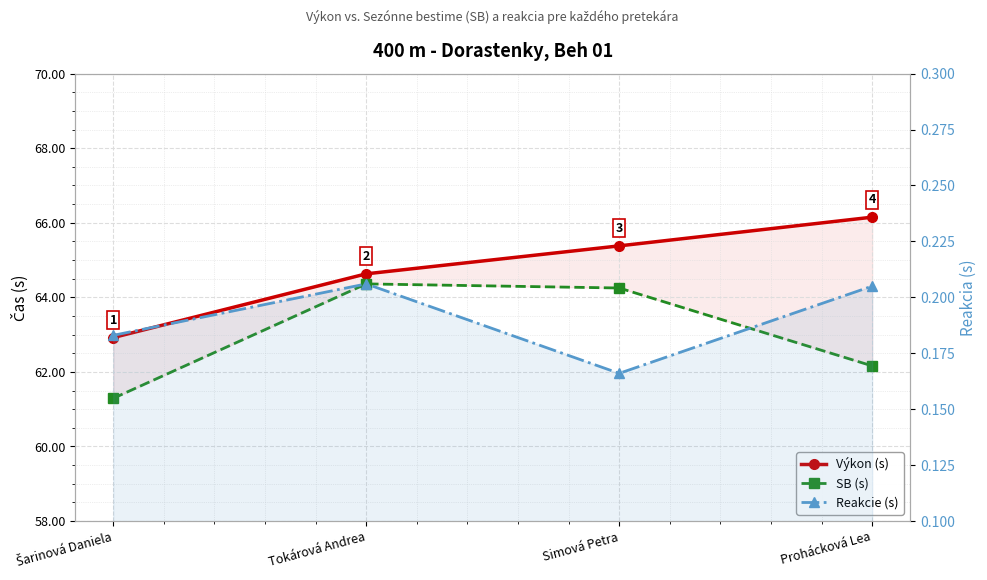

Which series changed the most between Tokárová Andrea and Simová Petra?

Výkon (s)